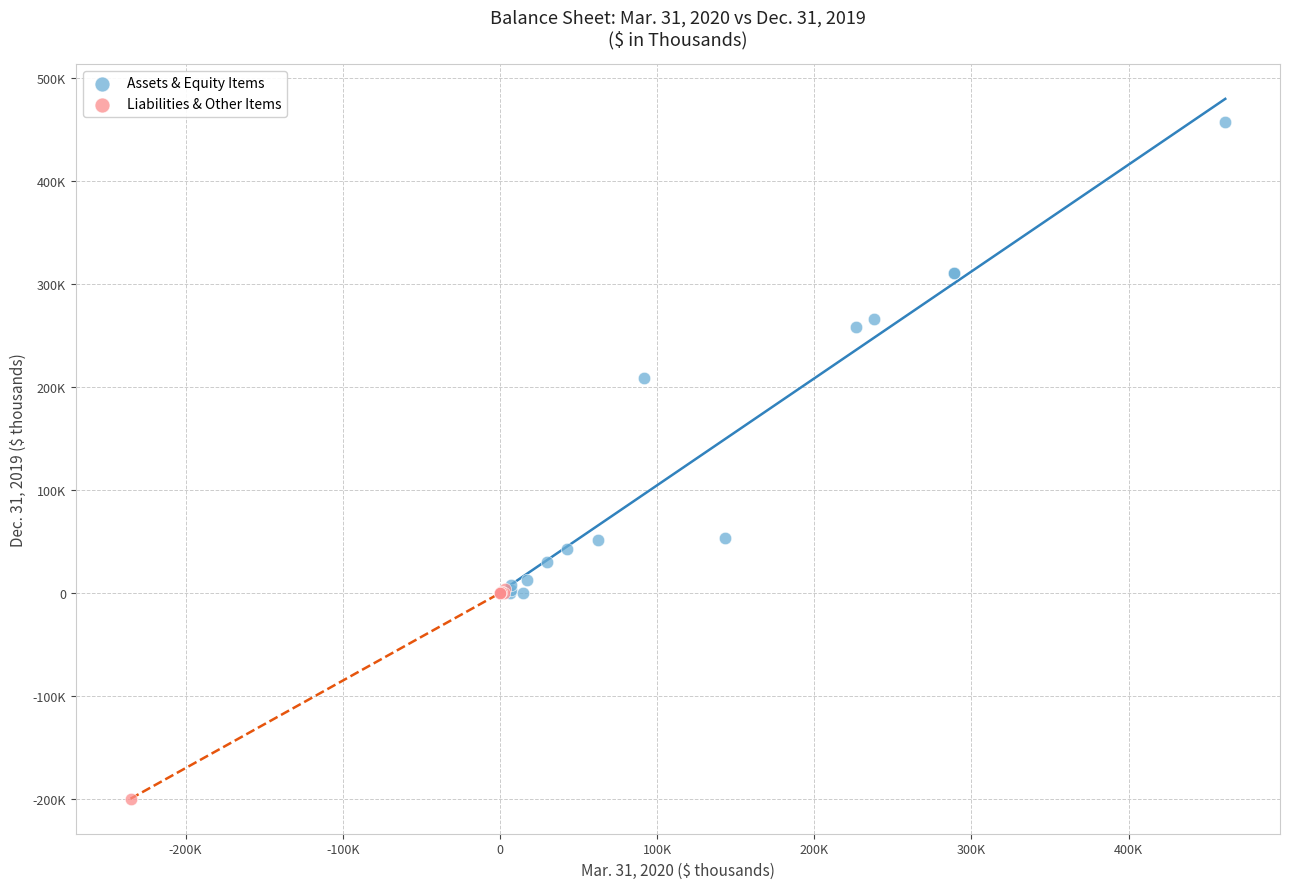

Which series has the largest Y range (max minus min)?

Assets & Equity Items